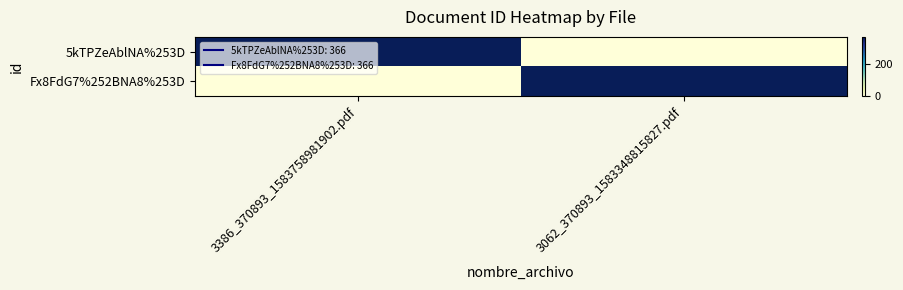

At which category is the sum across all series the highest?

3386_370893_1583758981902.pdf